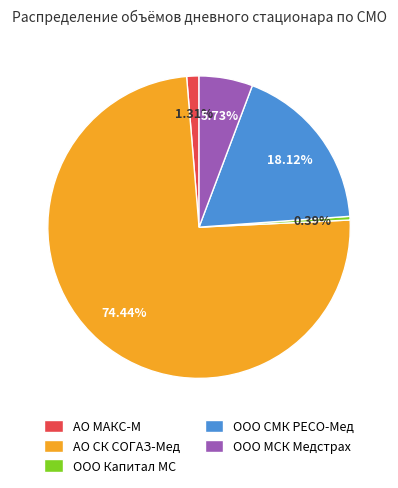

What percentage is NOT represented by АО МАКС-М?

98.7%